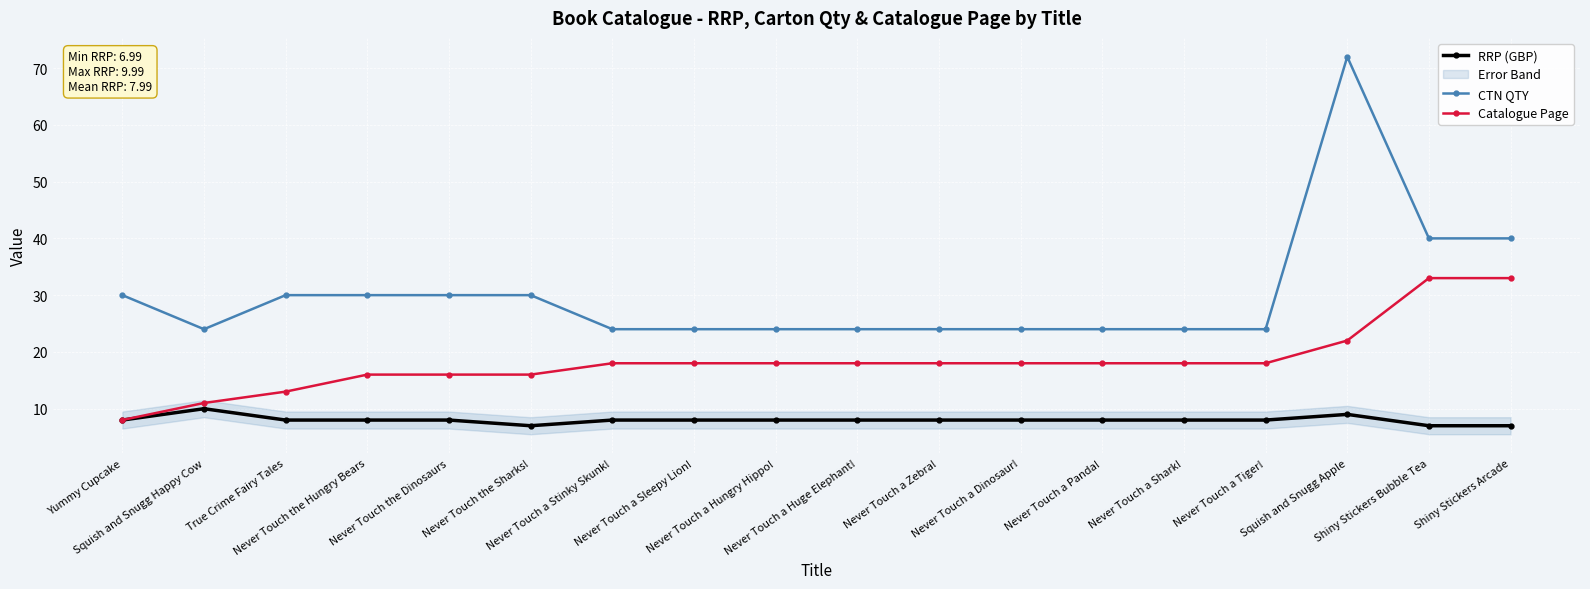

What are all the series names shown in the legend?

RRP (GBP), CTN QTY, Catalogue Page